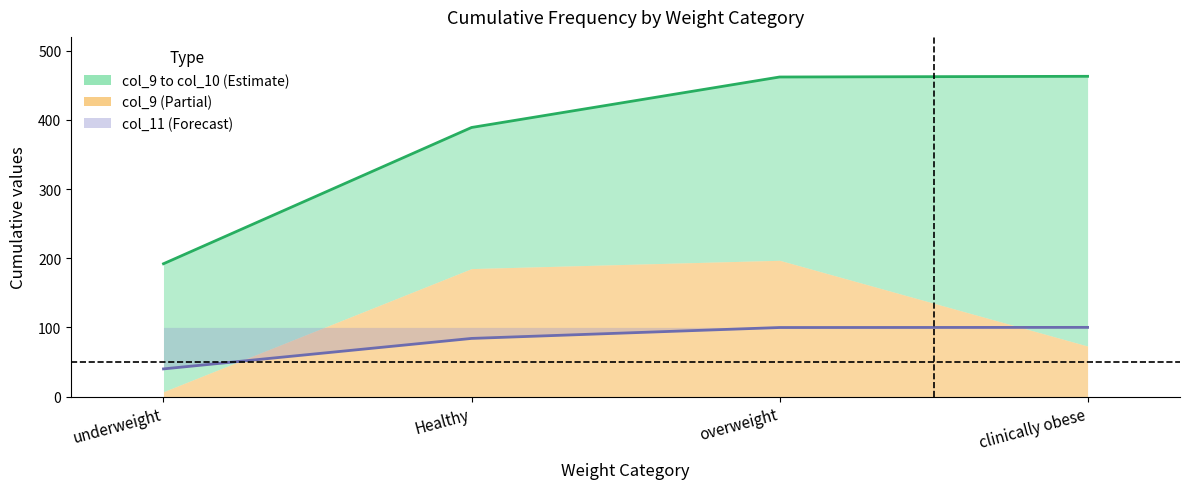

True or false: col_10 has more than 1 points higher than both neighbors.

False